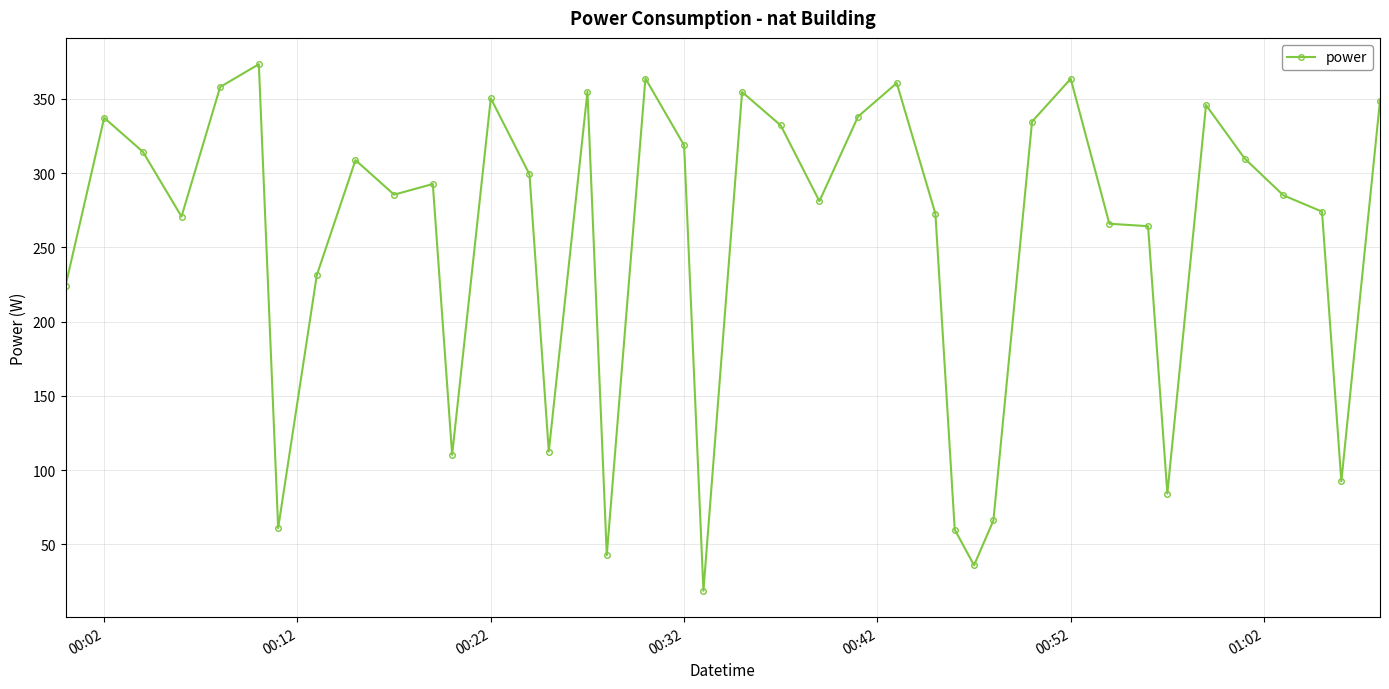

True or false: the data has more than 1 interior local peaks.

True